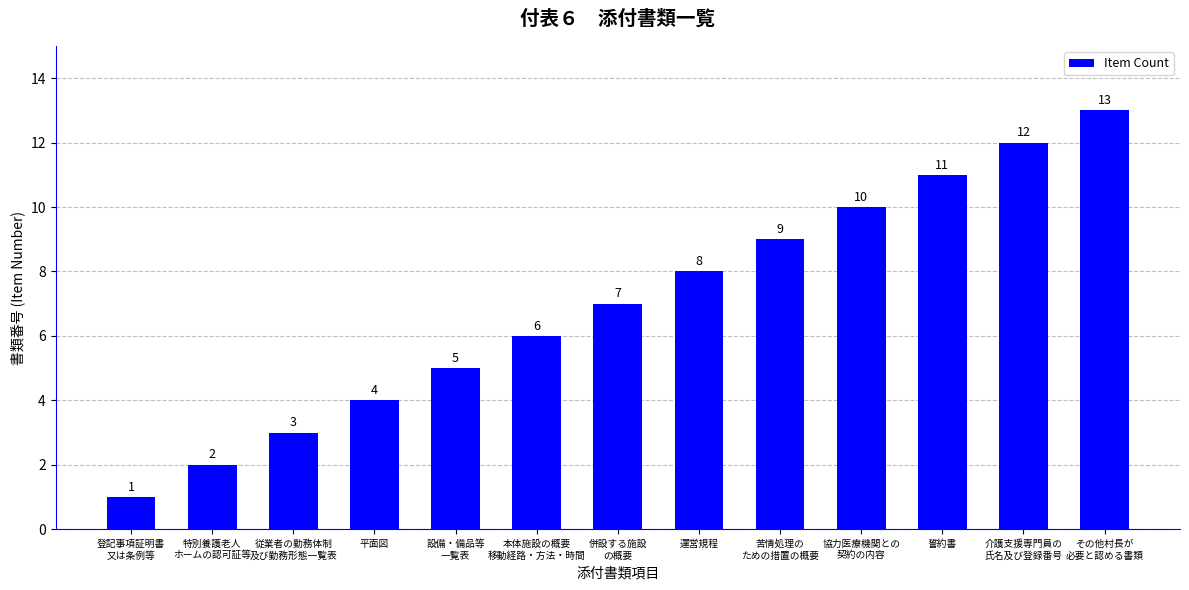

The value at 従業者の勤務体制
及び勤務形態一覧表 is 2. True or false?

False